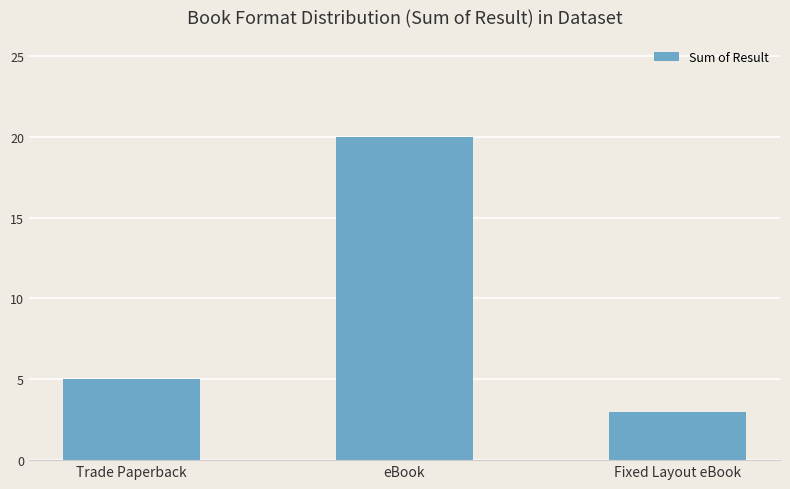

What is the sum of all values?

28